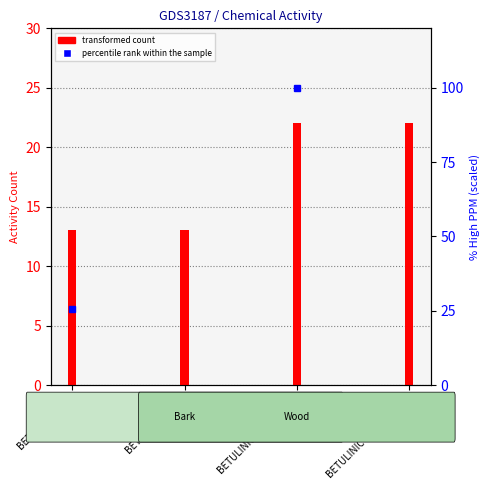

Which has a higher value, BETULINIC-ACID (Bark) or BETULINIC-ACID (Wood)?

BETULINIC-ACID (Bark)